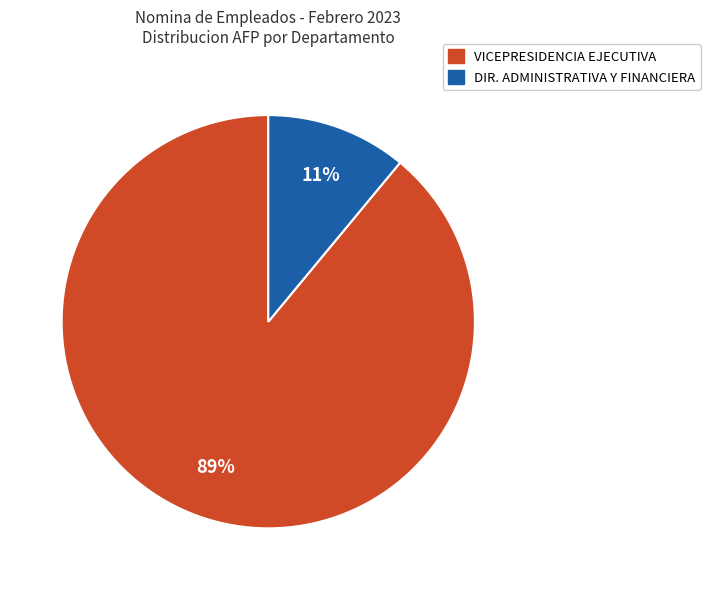

Do VICEPRESIDENCIA EJECUTIVA and DIR. ADMINISTRATIVA Y FINANCIERA together represent more than half of the pie?

Yes